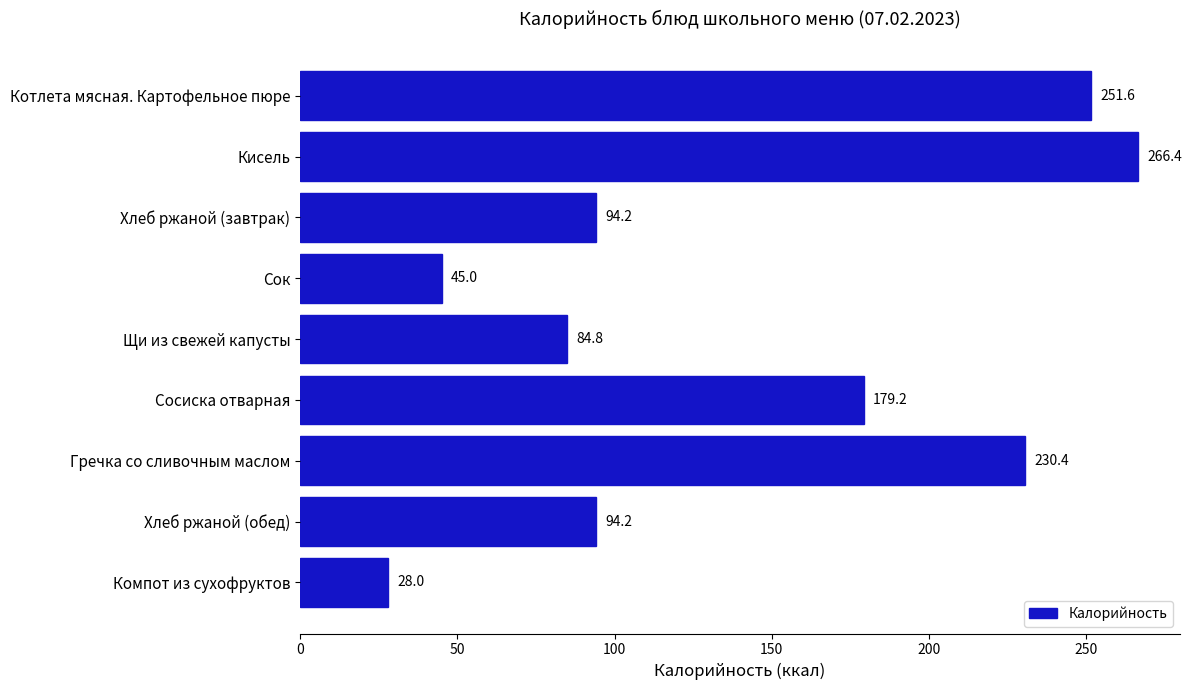

At which label is the value closest to 147?

Сосиска отварная